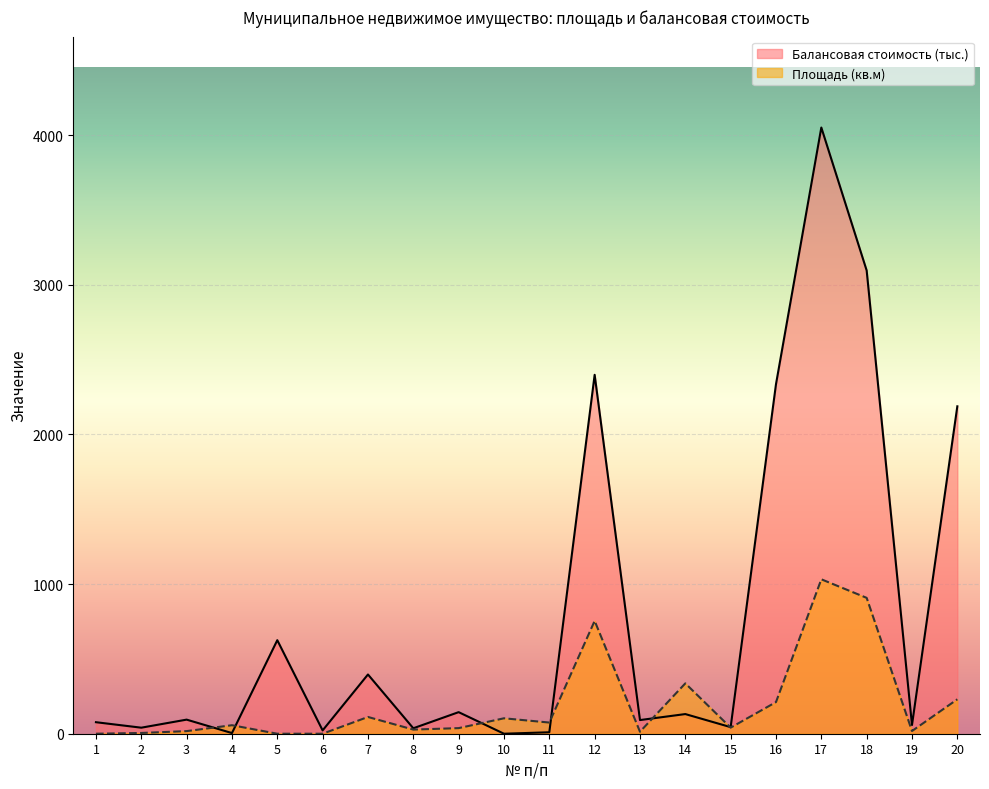

How many values in Площадь (кв.м) are above zero?

17